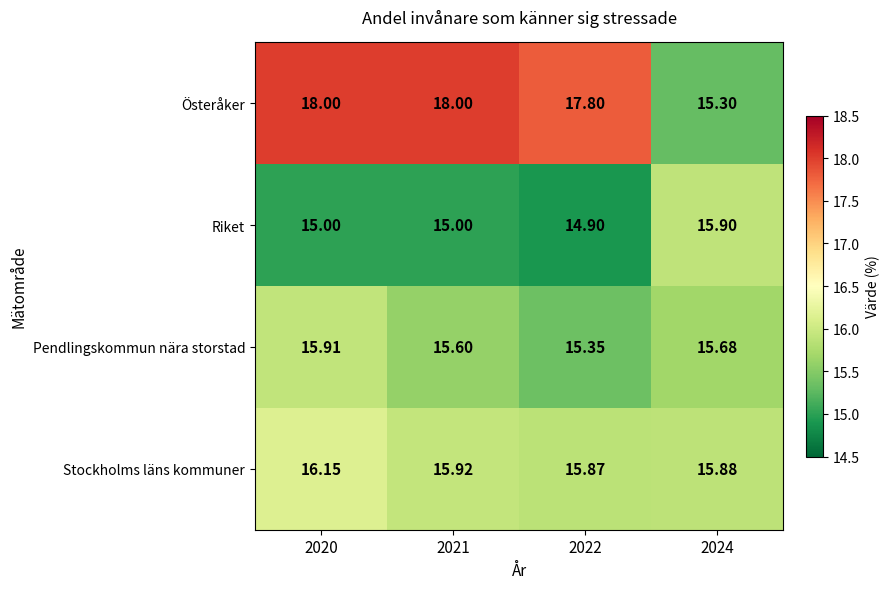

Which series has the widest spread of values?

Österåker